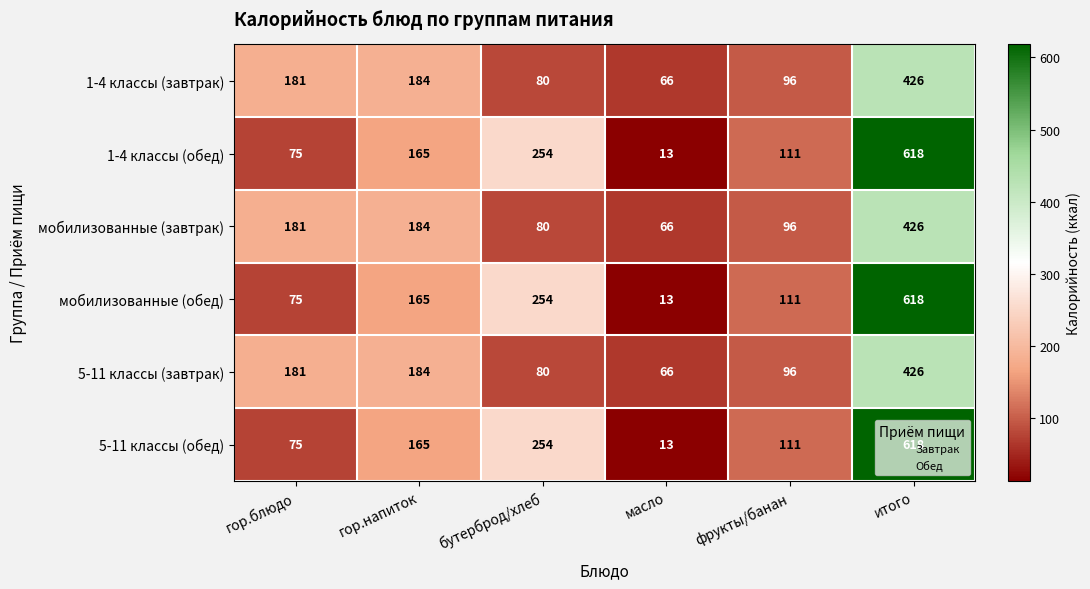

What is the greatest value displayed?

618